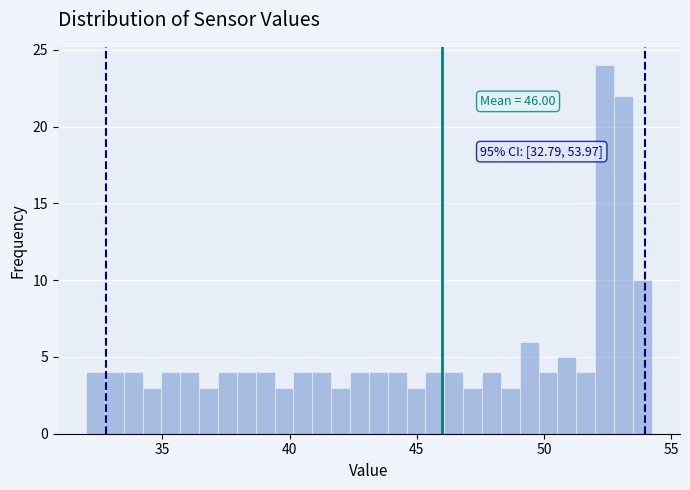

Read against the x-axis, roughly where is the centre of the tallest bar?

52.5